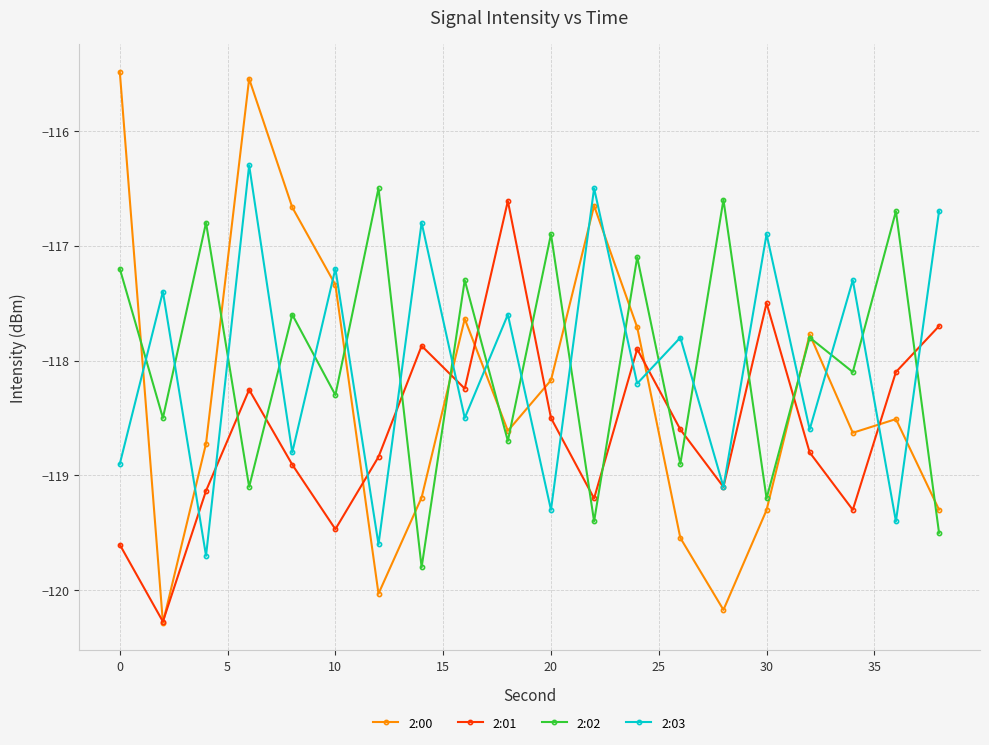

Which series ends up on top after the final intersection of 2:02 and 2:01?

2:01